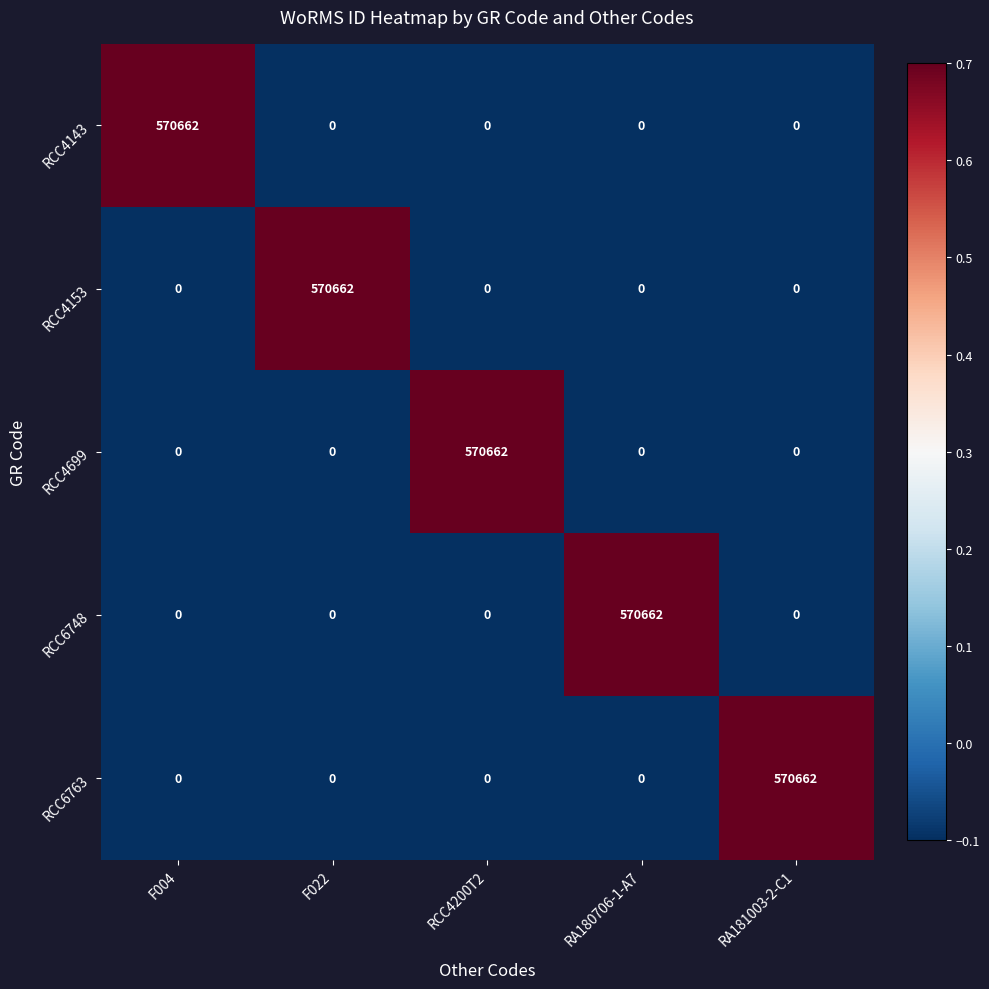

The value of RCC4153 at F022 is 918526. True or false?

False